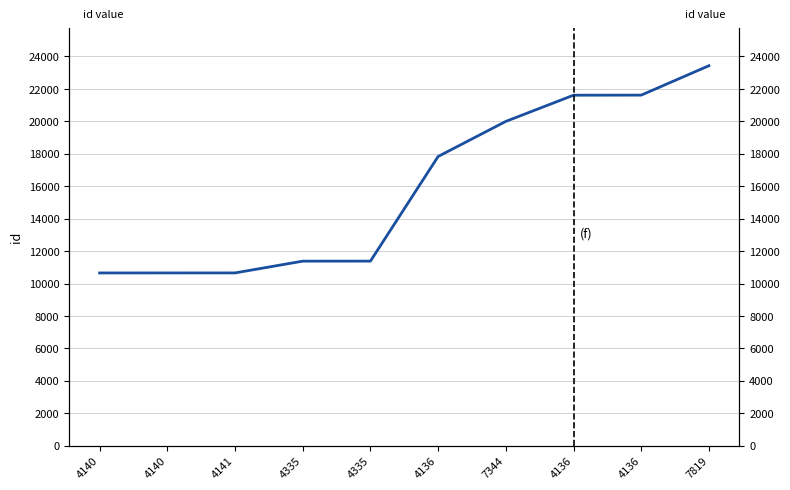

Count the number of values greater than 17831.

4